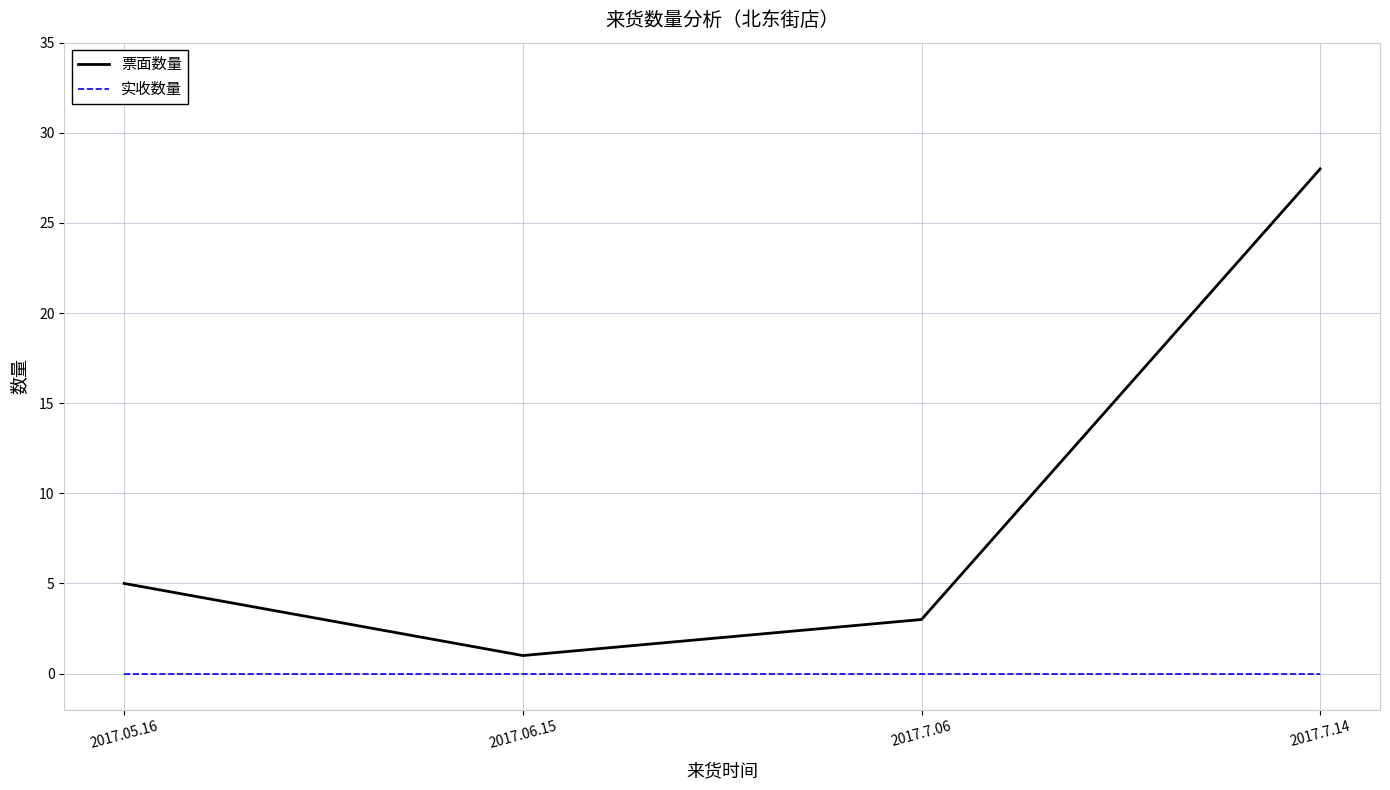

True or false: 票面数量 has a value of 1 at 2017.06.15.

True